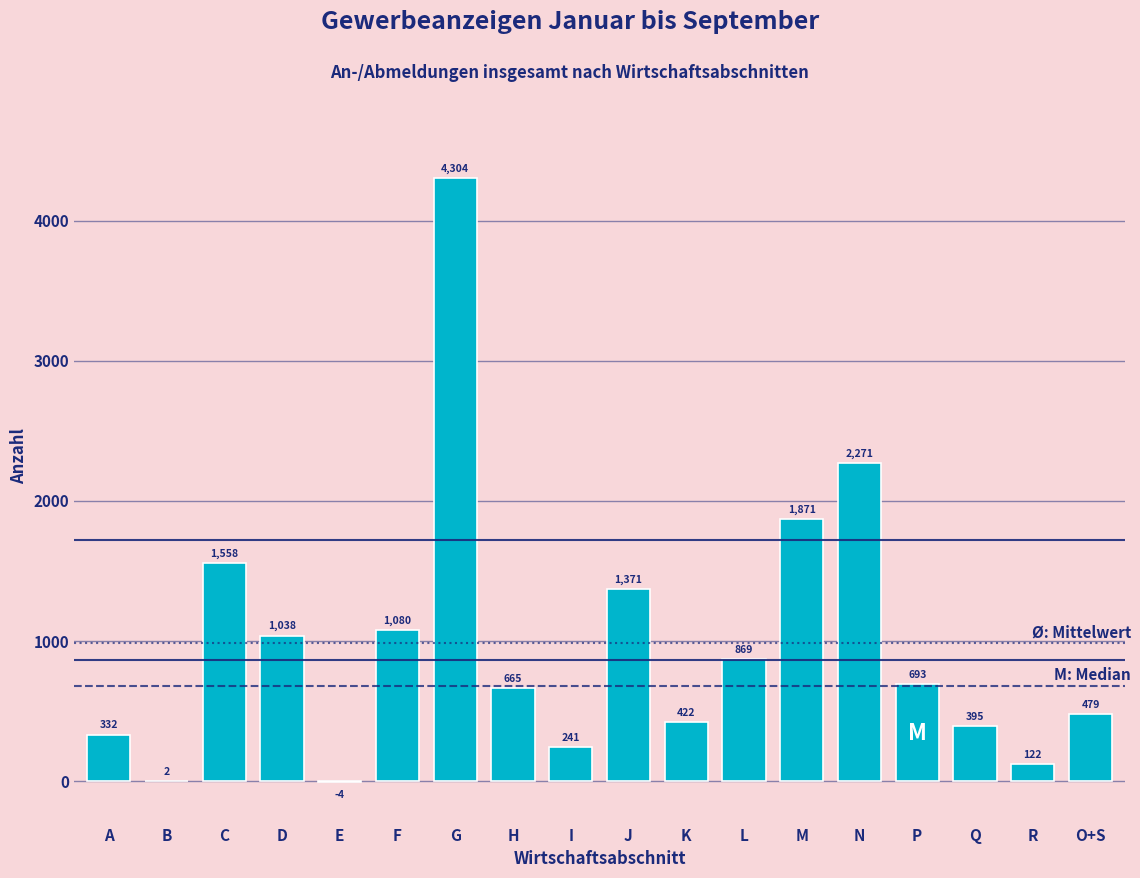

Reading left to right, transcribe all the data shown in this chart.

A=332	B=2	C=1558	D=1038	E=-4	F=1080	G=4304	H=665	I=241	J=1371	K=422	L=869	M=1871	N=2271	P=693	Q=395	R=122	O+S=479